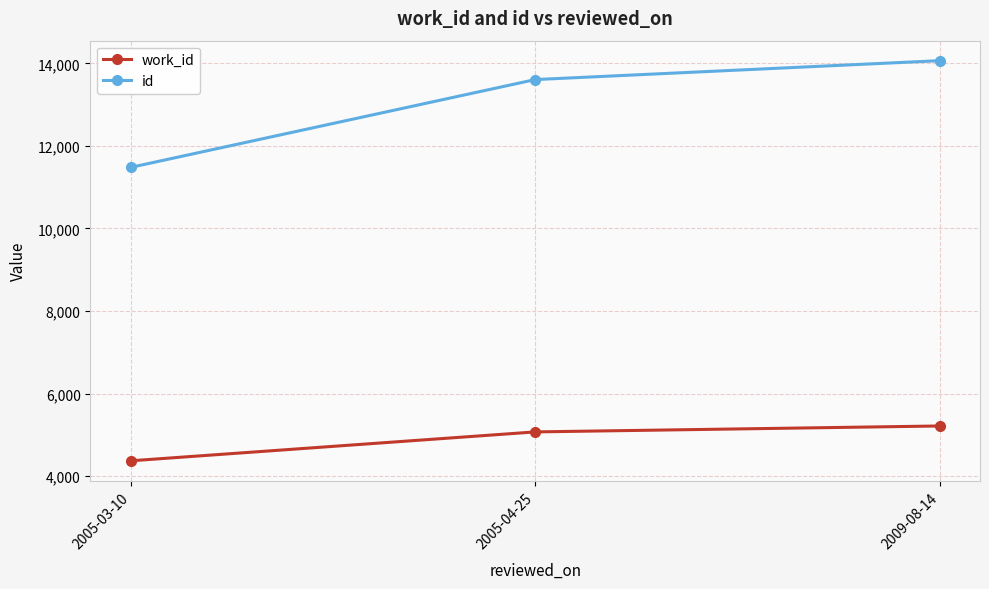

What is the label of the 1st point from the left?

2005-03-10